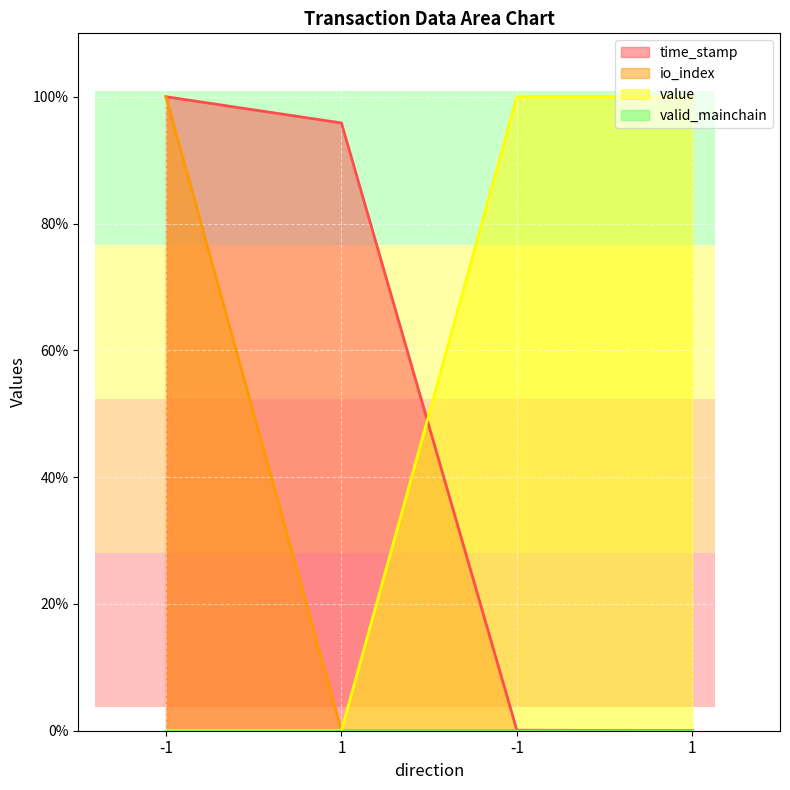

What is the spread (max minus min) of values at 1?

95.9